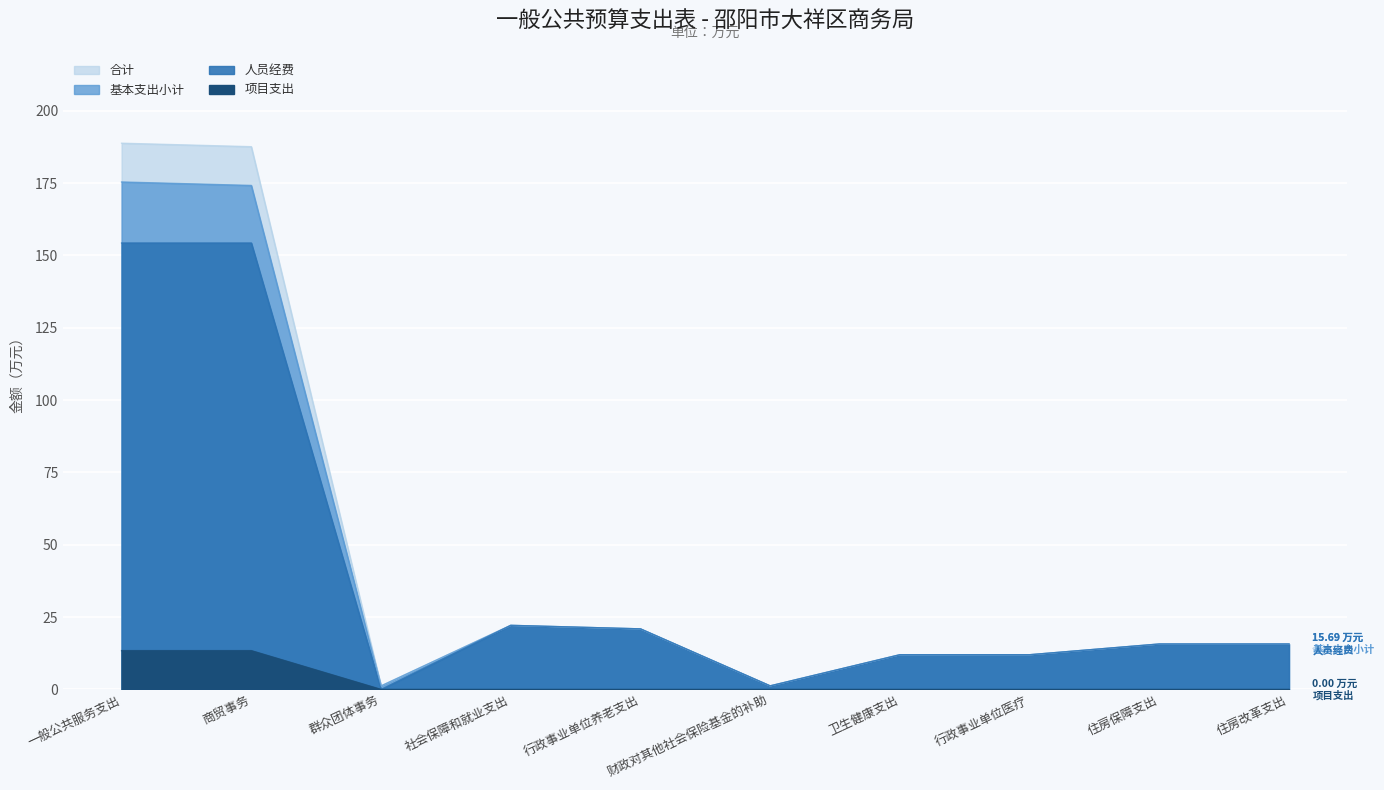

What value does the 基本支出小计 series have at 行政事业单位医疗?

12.0